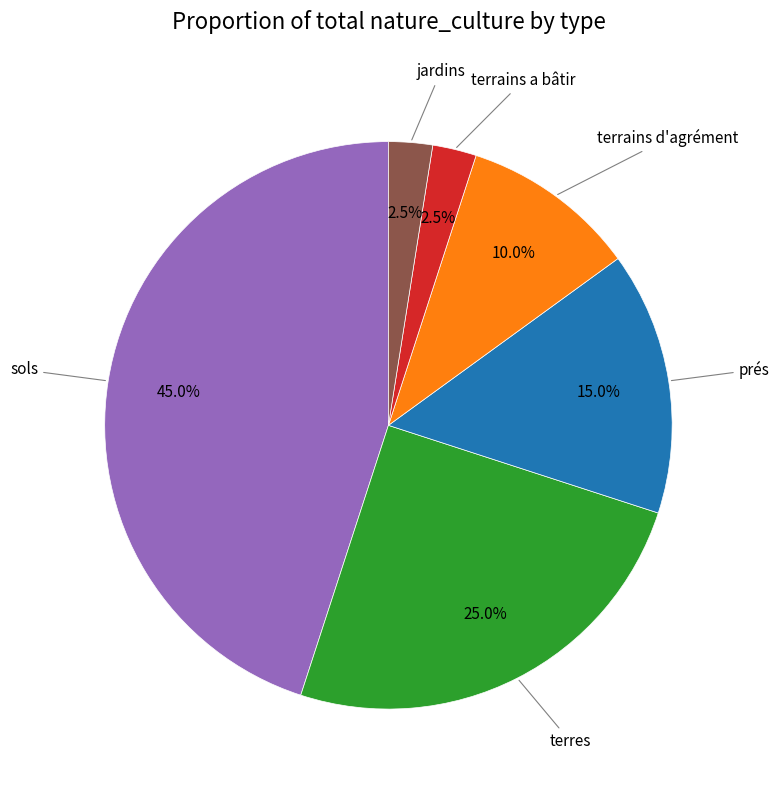

Is there a majority slice in this chart?

No